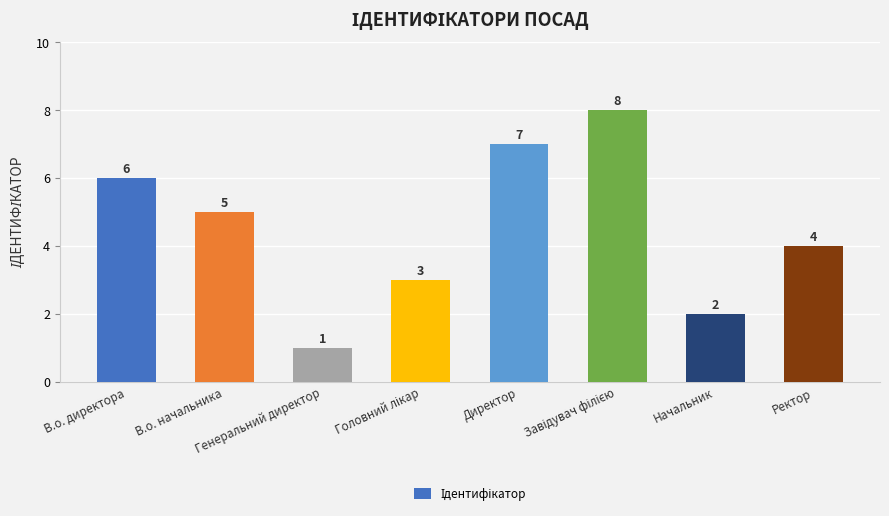

What is the label of the 2nd bar from the right?

Начальник